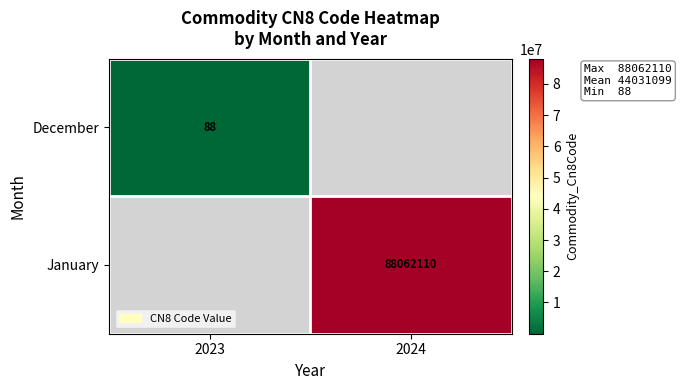

True or false: January has a value of 88062110 at 2024.

True